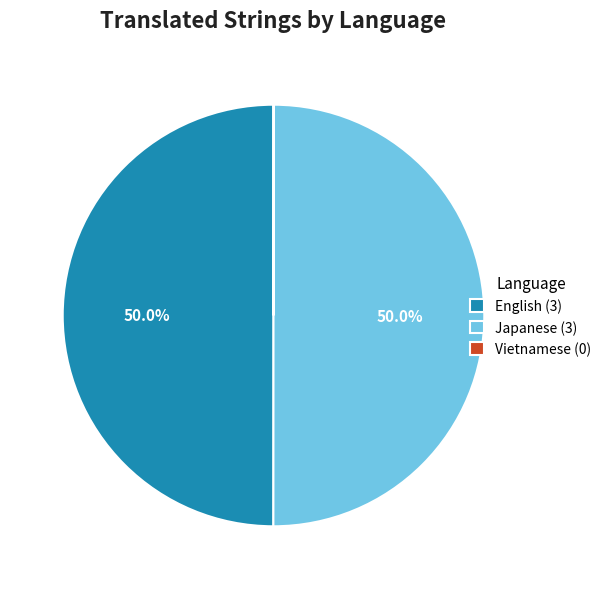

Is the sum of English and Japanese greater than half?

Yes